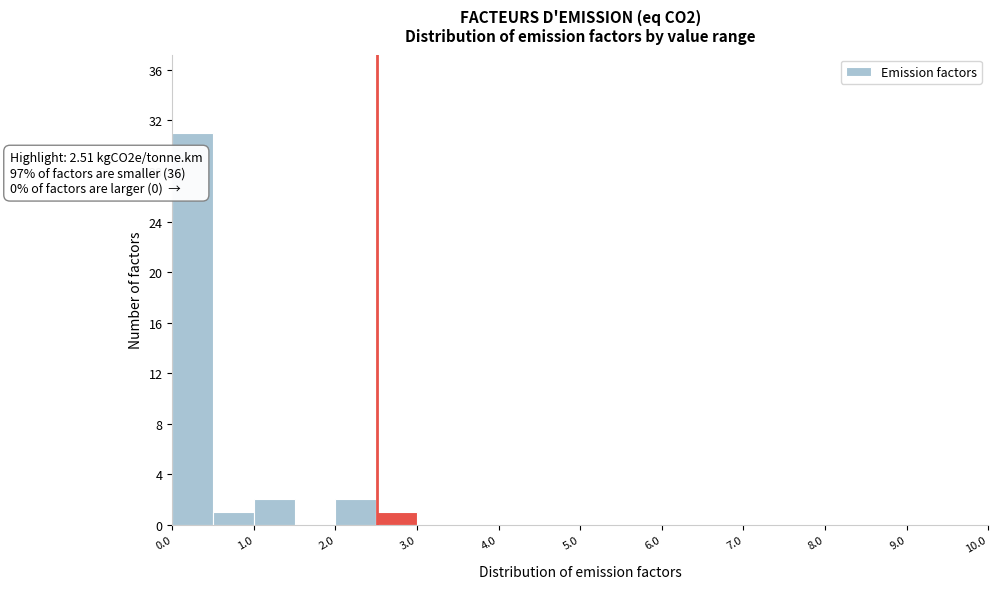

Over which range of the x-axis is the bar tallest?

0.0 to 0.5